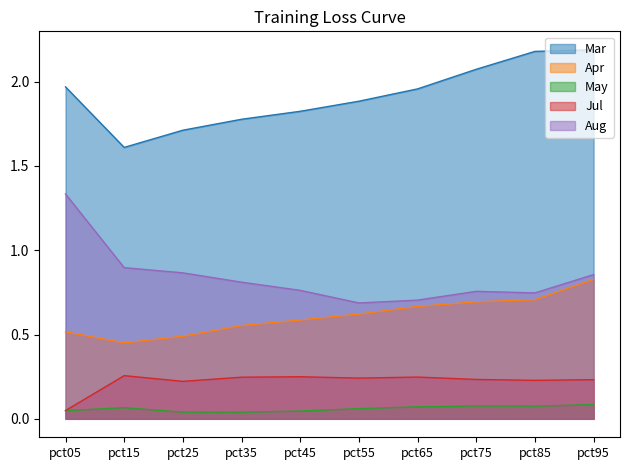

What are all the series names shown in the legend?

Mar, Apr, May, Jul, Aug